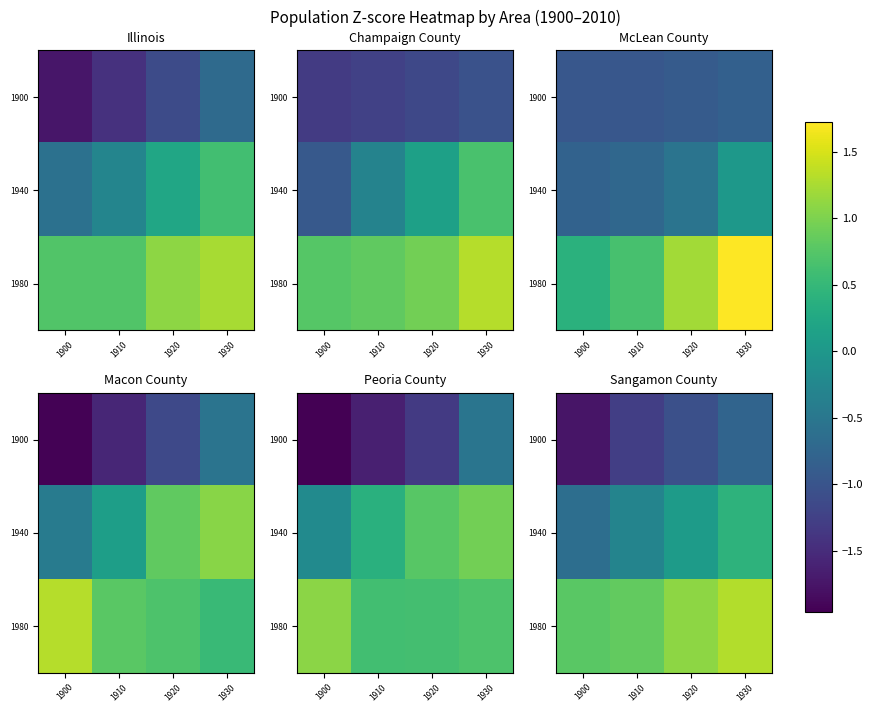

What is the sum of the 1940 values at 1910 and 1920?

-0.2